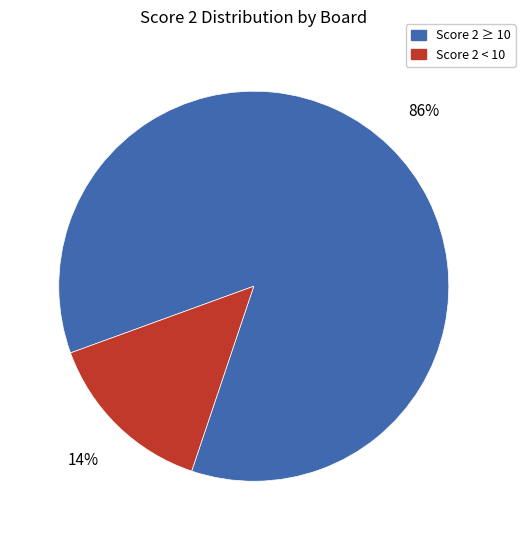

Does any single category account for the majority?

Yes